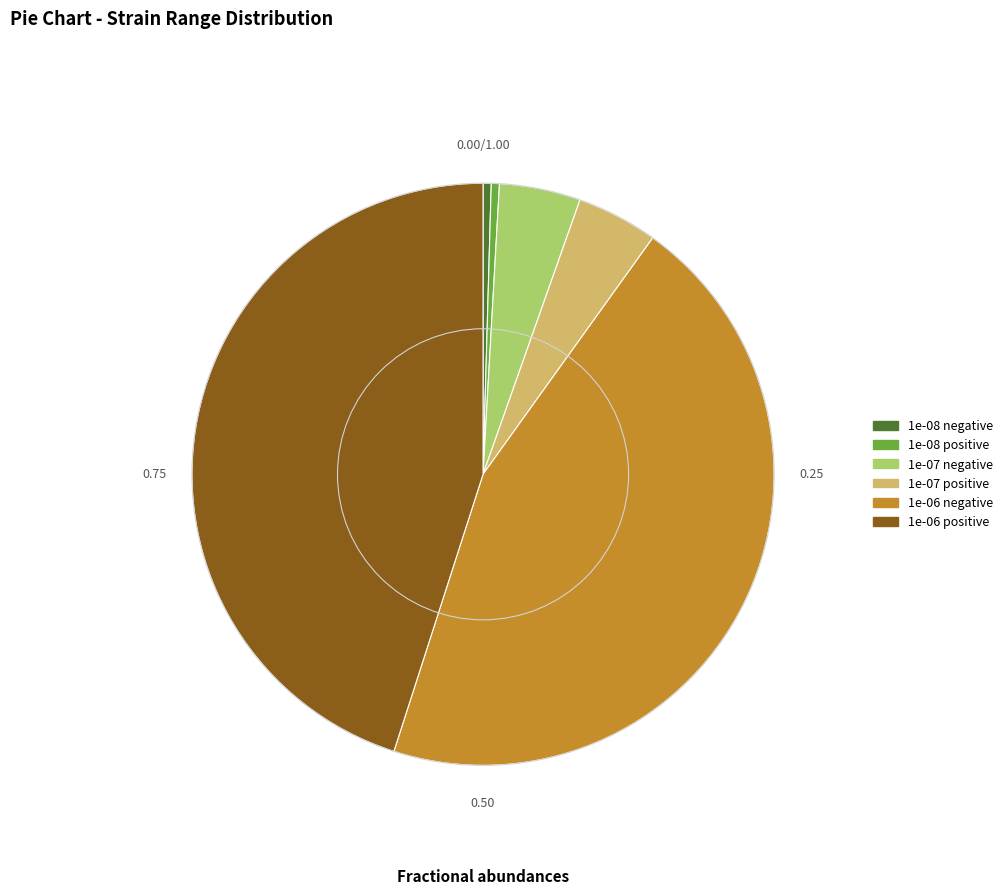

Is 1e-08 positive the majority of the pie?

No